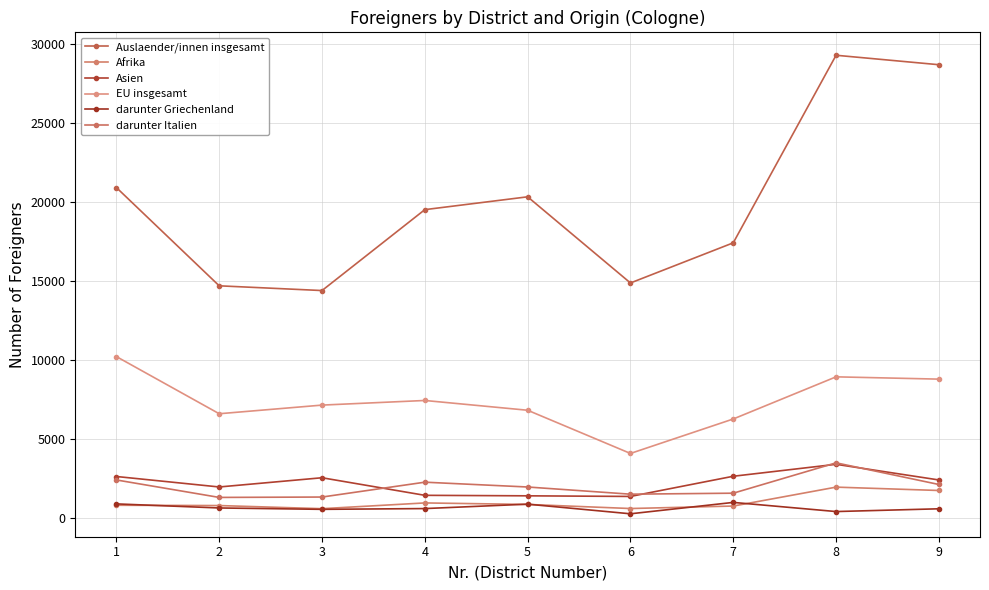

What is the sum of the Auslaender/innen insgesamt values at 9 and 2?

43377